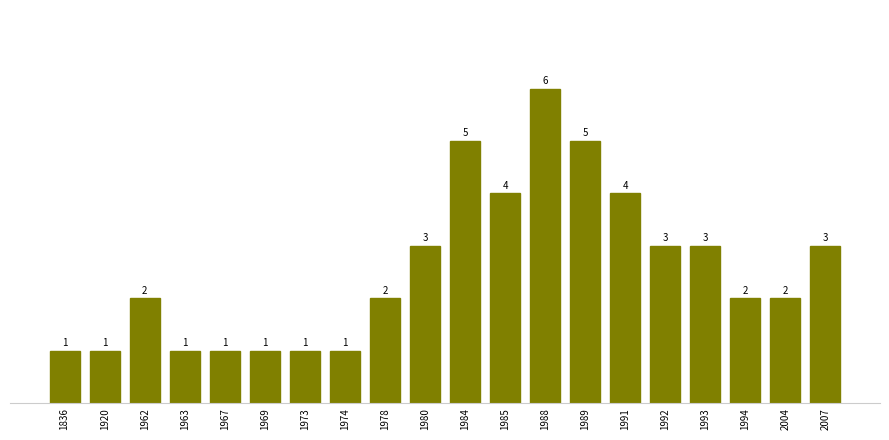

What is the difference between the maximum and minimum values?

5